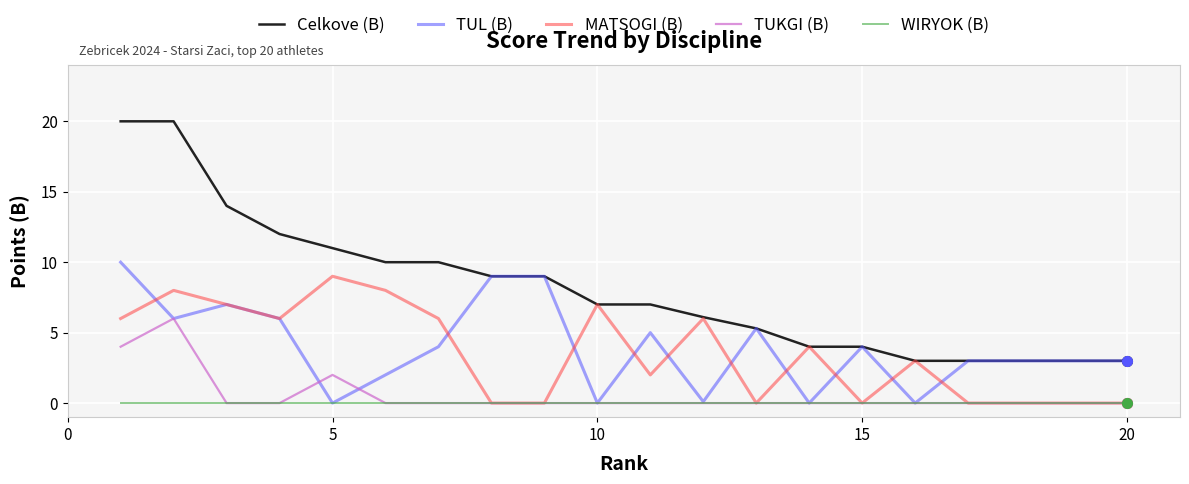

Which series has the largest total across all categories?

Celkove (B)